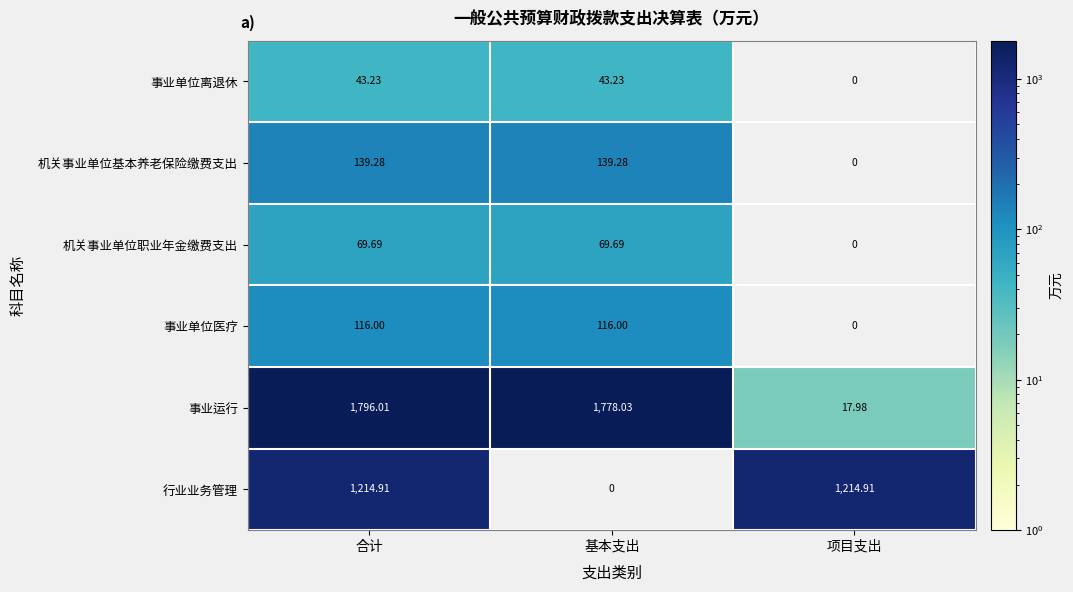

Is the value of 事业运行 at 合计 greater than the value of 事业单位离退休 at 合计?

Yes